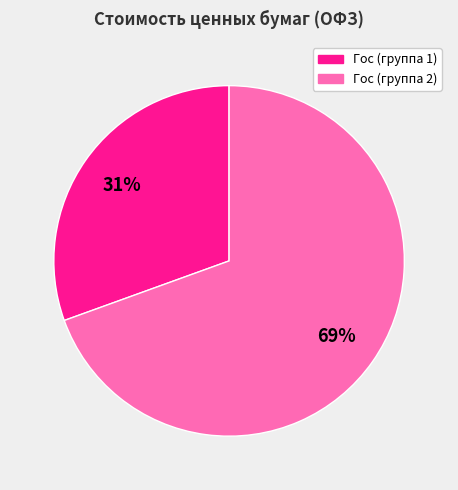

To the nearest percent, what is the average slice percentage?

50%